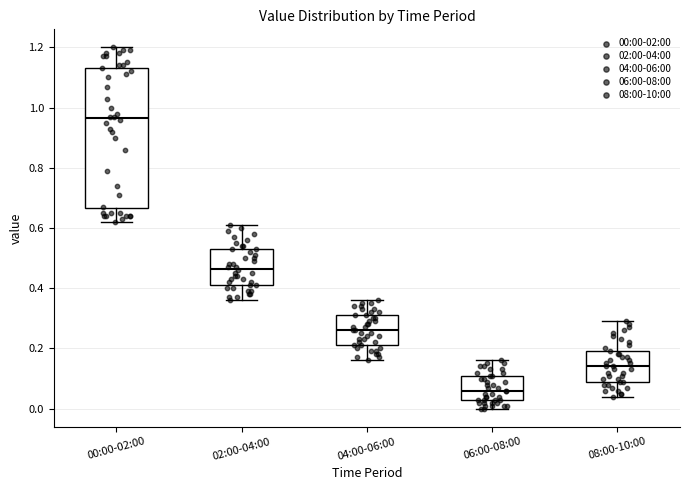

Which box's median line is the lowest?

06:00-08:00